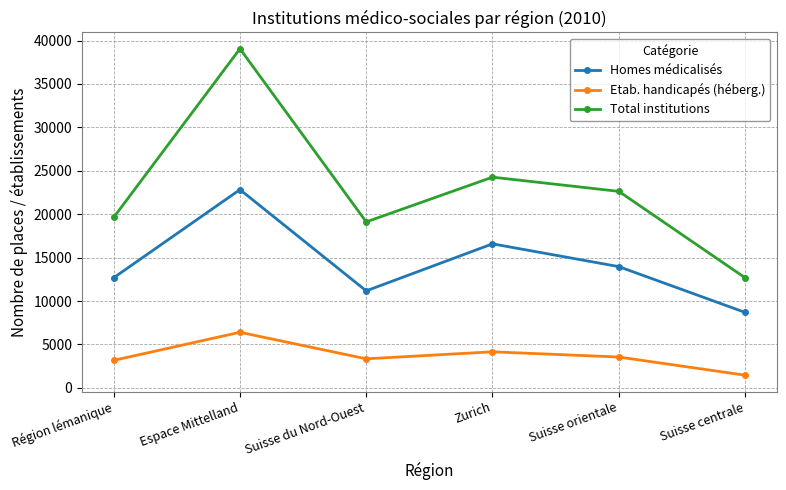

Rank the series at Région lémanique from lowest to highest value.

Etab. handicapés (héberg.), Homes médicalisés, Total institutions